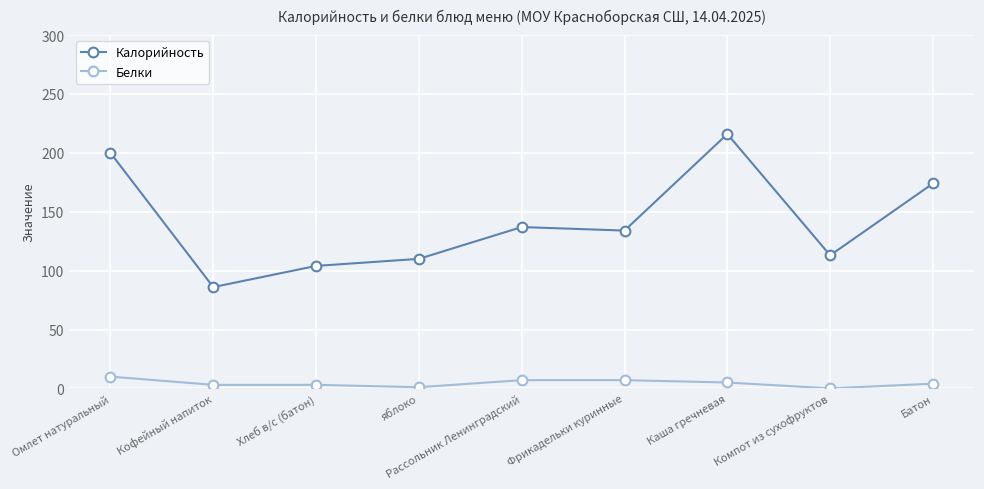

Which series has the largest total across all categories?

Калорийность